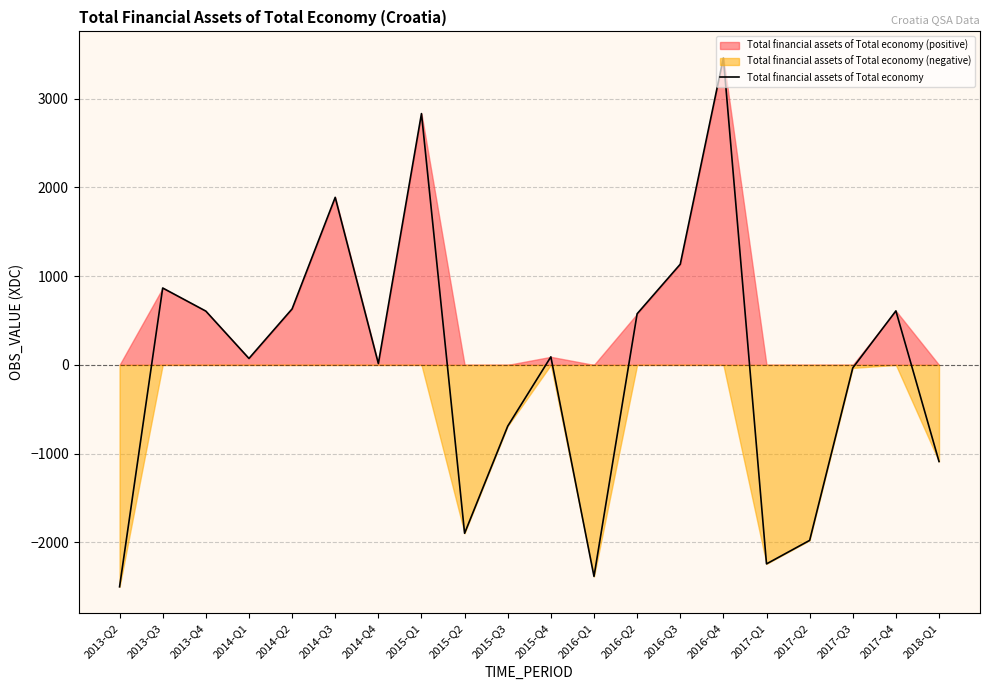

What value does the data have at 2014-Q4?

15.2